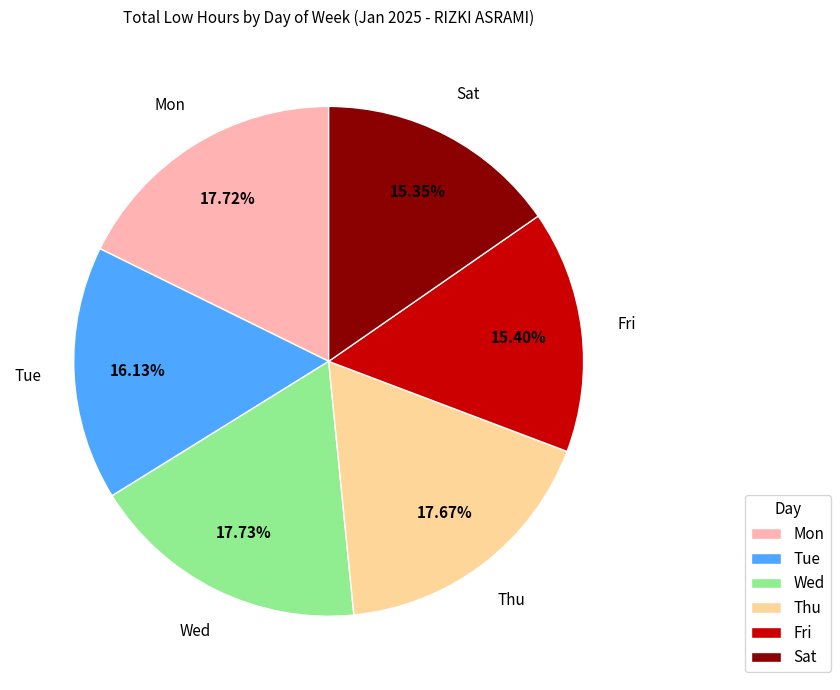

The Thu slice represents 27% of the pie. True or false?

False